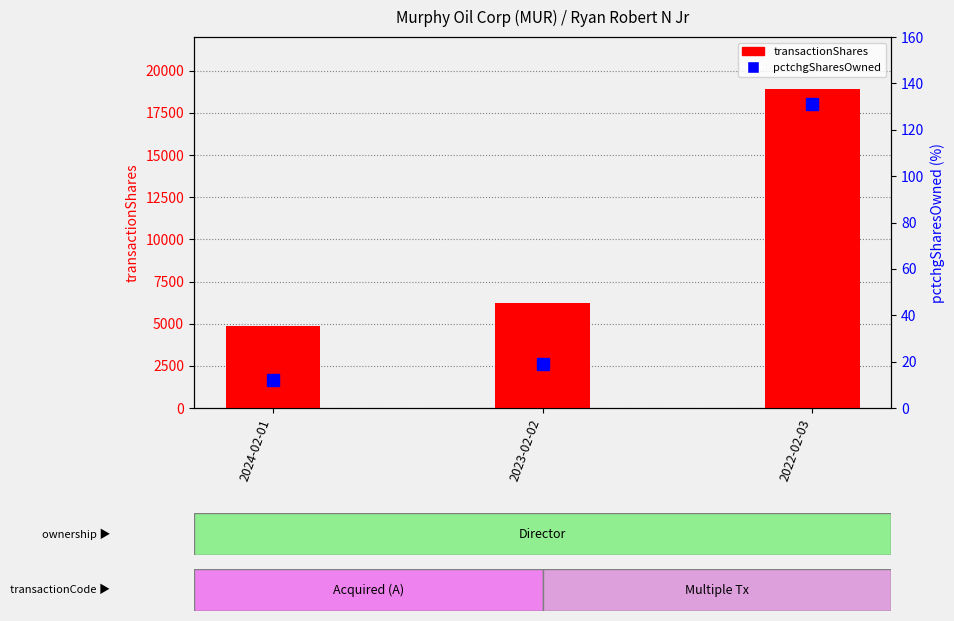

What is the difference between the second highest and minimum values in the transactionShares series?

1346